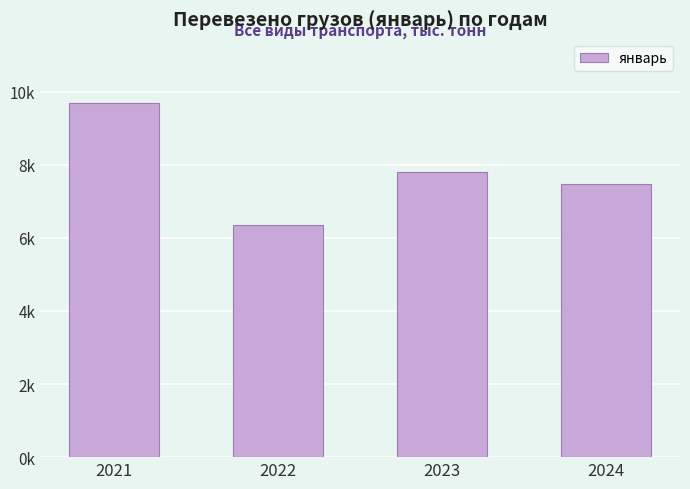

Are the bars horizontal?

No